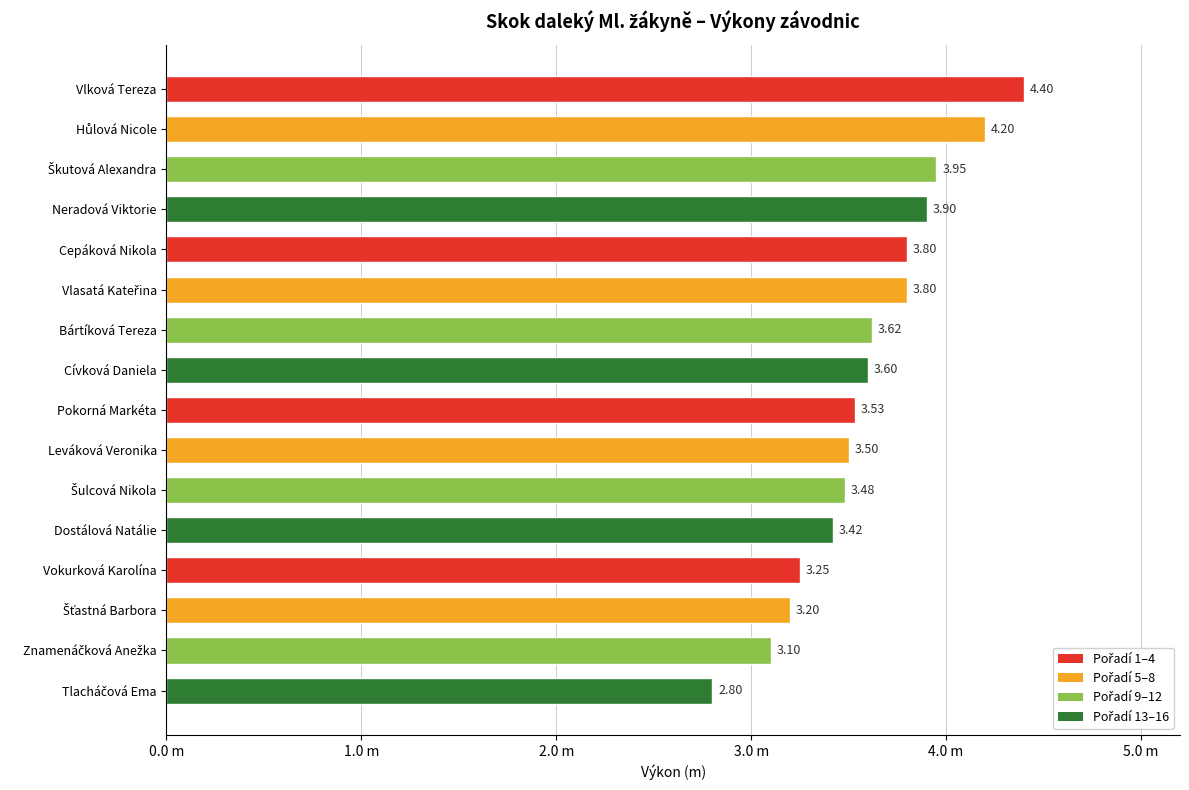

Are the bars horizontal?

Yes